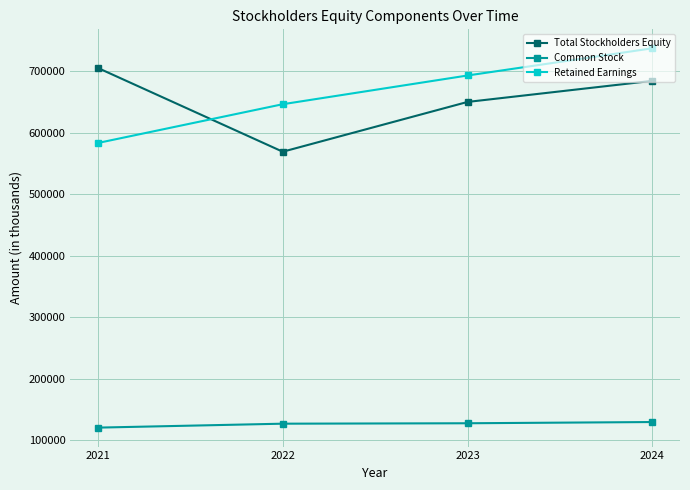

Rank the categories by Retained Earnings value from highest to lowest.

2024, 2023, 2022, 2021